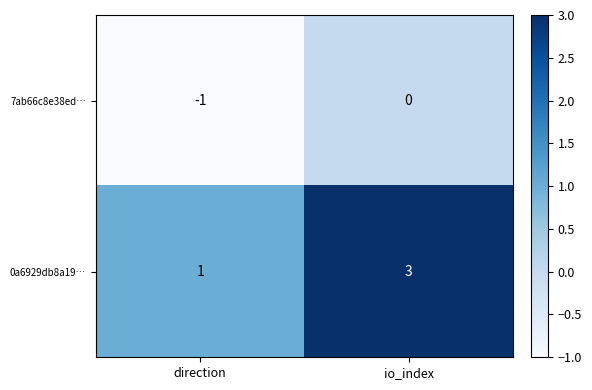

Is it true that 0a6929db8a19… equals 0 at direction?

False